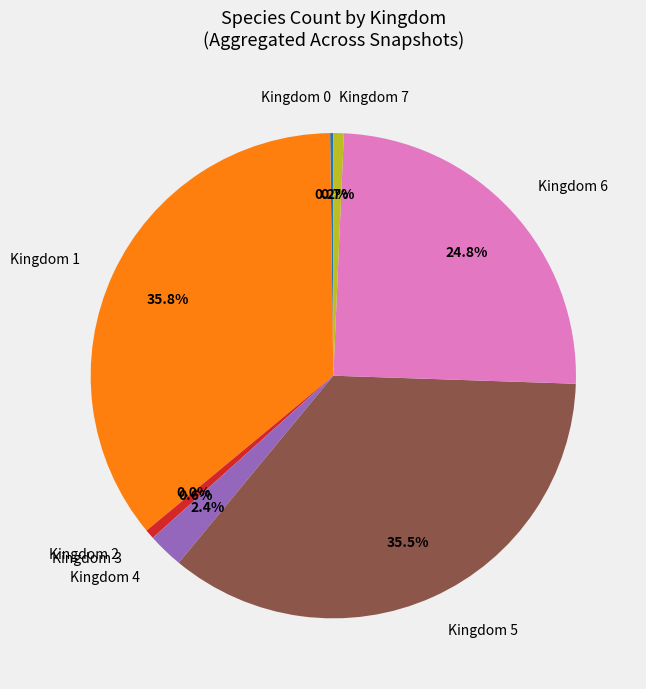

Is there a majority slice in this chart?

No